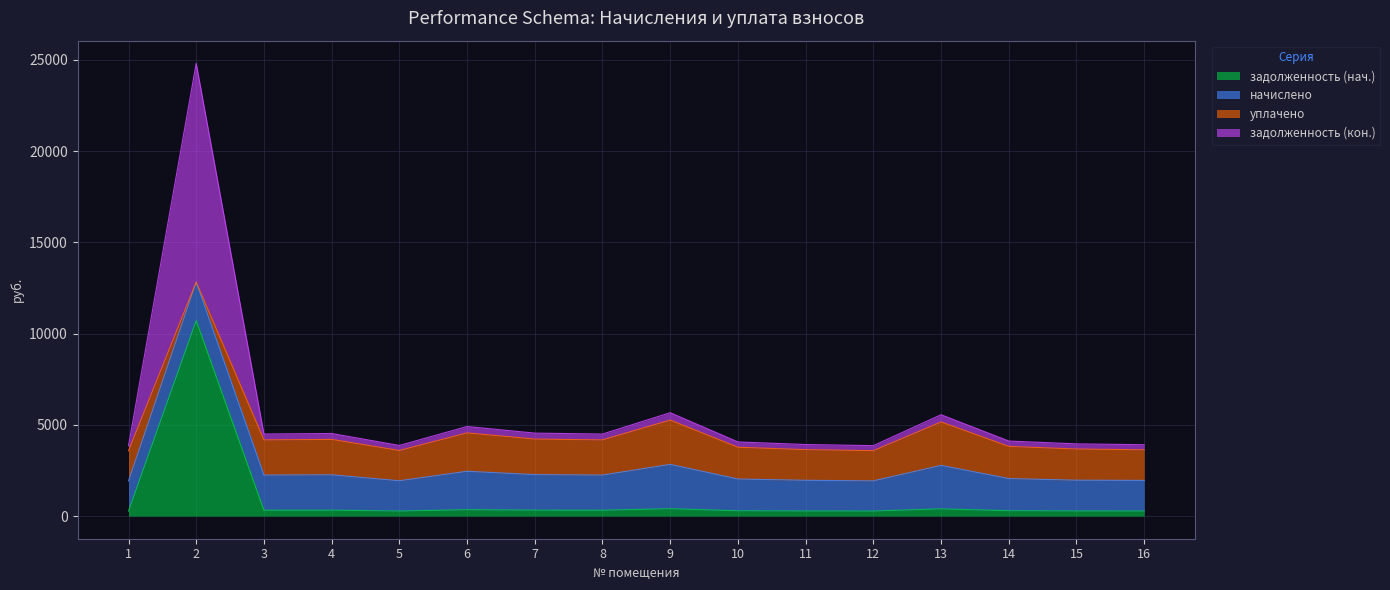

What is the highest value of the задолженность (нач.) series?

10712.6